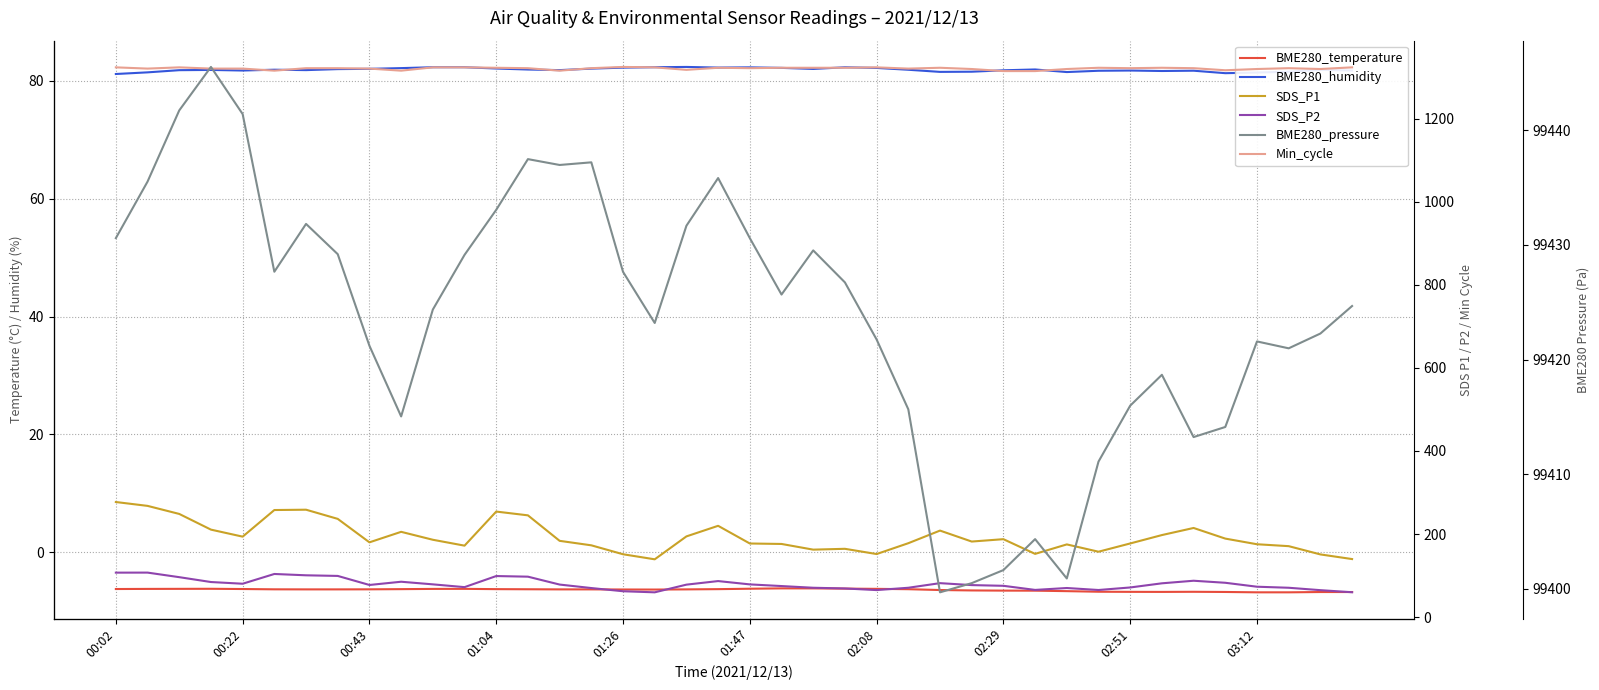

True or false: Min_cycle and BME280_humidity intersect in this chart.

False